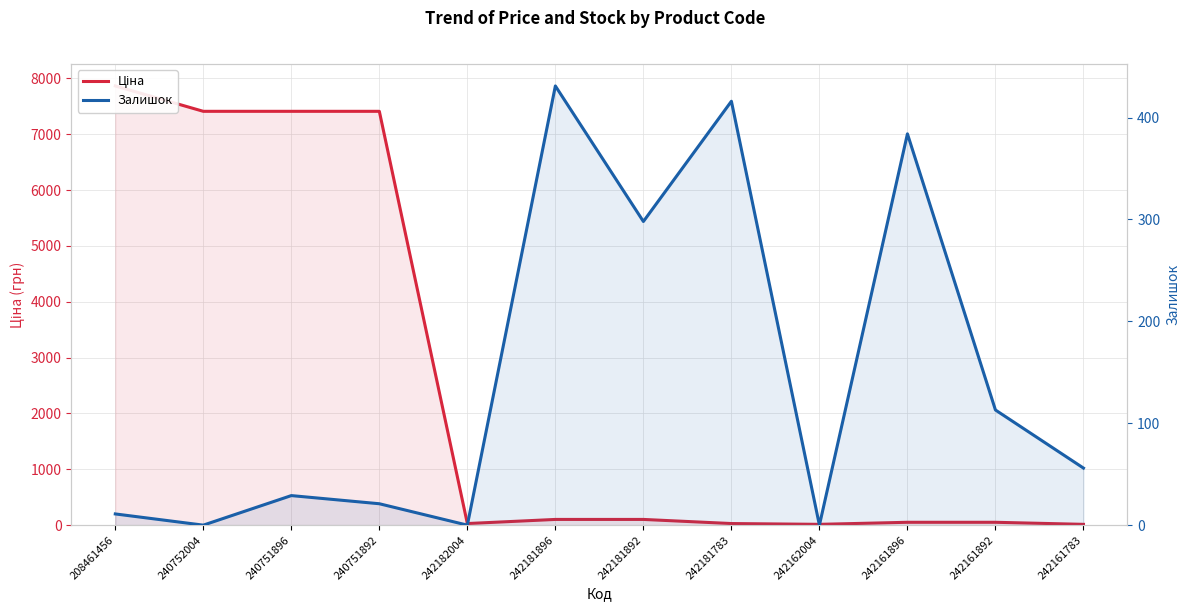

What is the average value of the Залишок series?

146.6